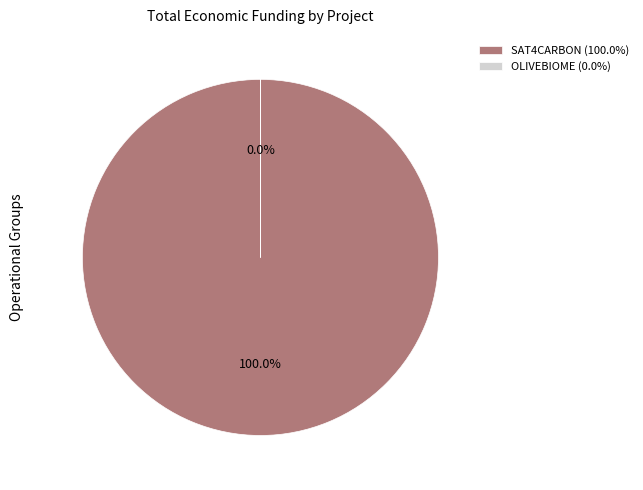

The OLIVEBIOME slice represents 0% of the pie. True or false?

True